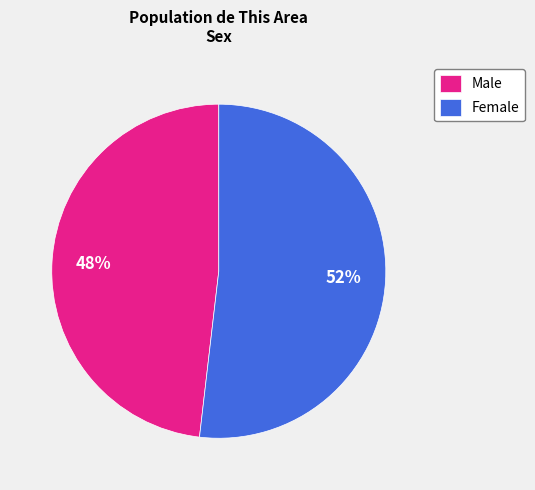

Count the number of slices in the pie.

2